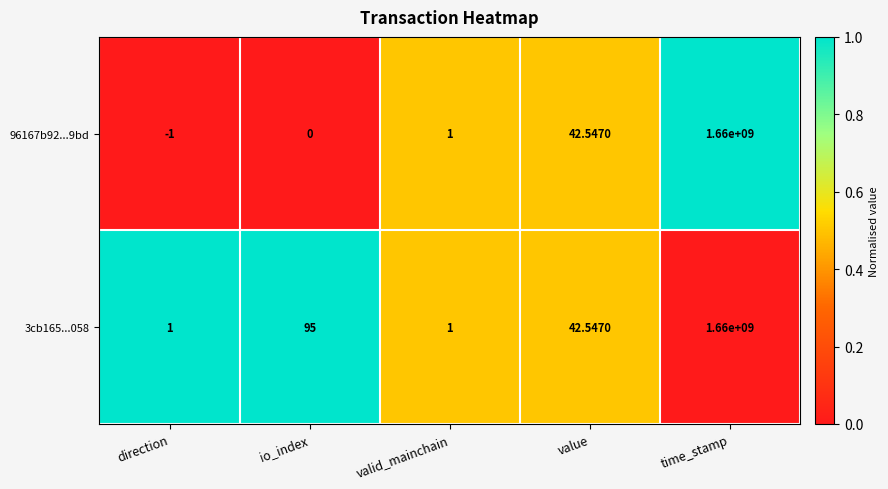

Is the value of 3cb165...058 at valid_mainchain greater than the value of 96167b92...9bd at time_stamp?

No